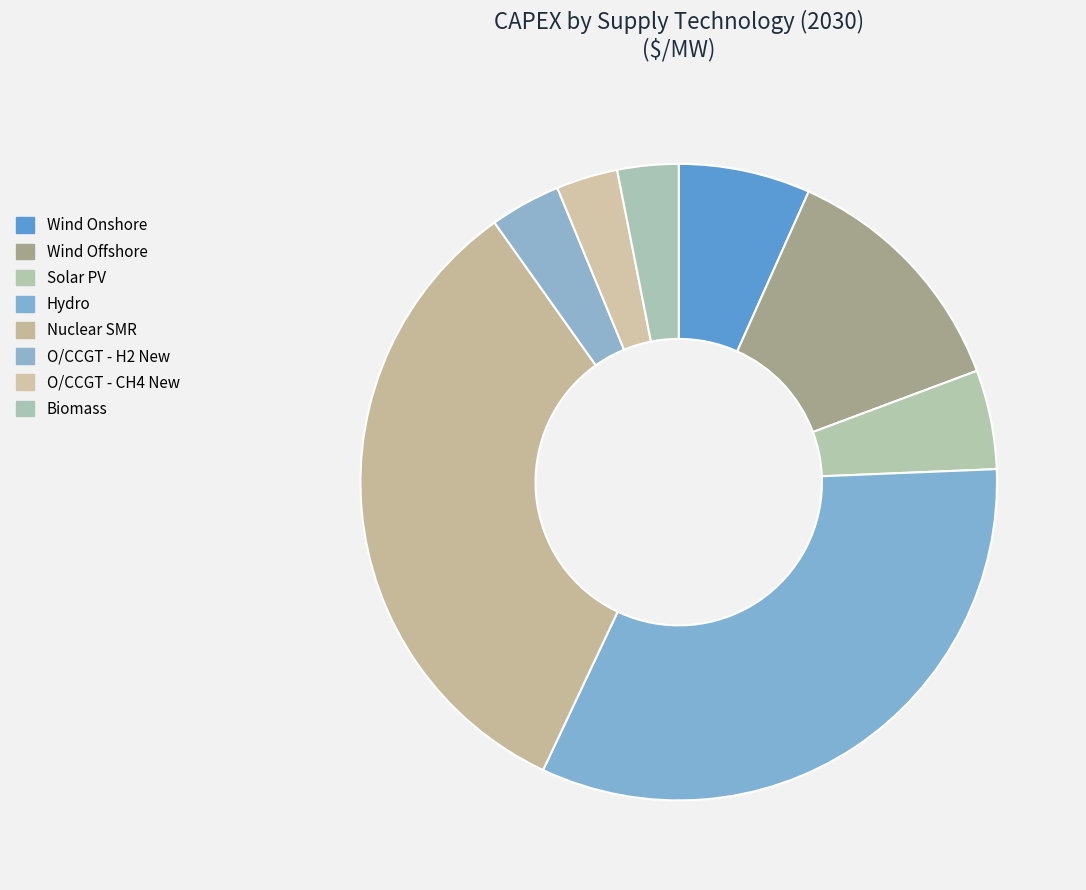

Combined, do O/CCGT - H2 New and Wind Offshore account for over 50%?

No